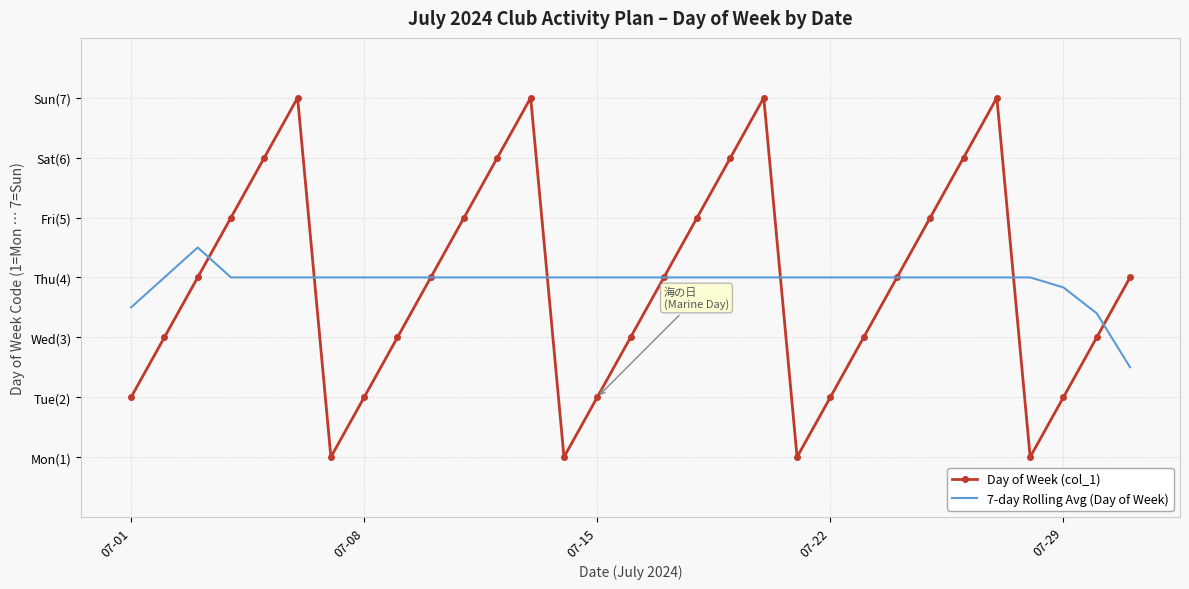

What are all the series names shown in the legend?

Day of Week (col_1), 7-day Rolling Avg (Day of Week)